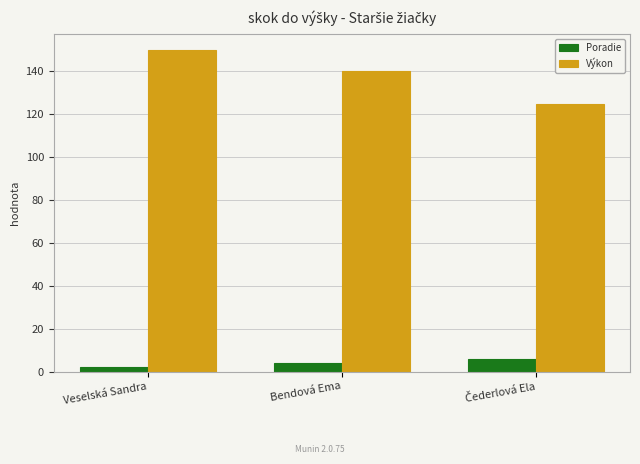

Are the bars horizontal?

No